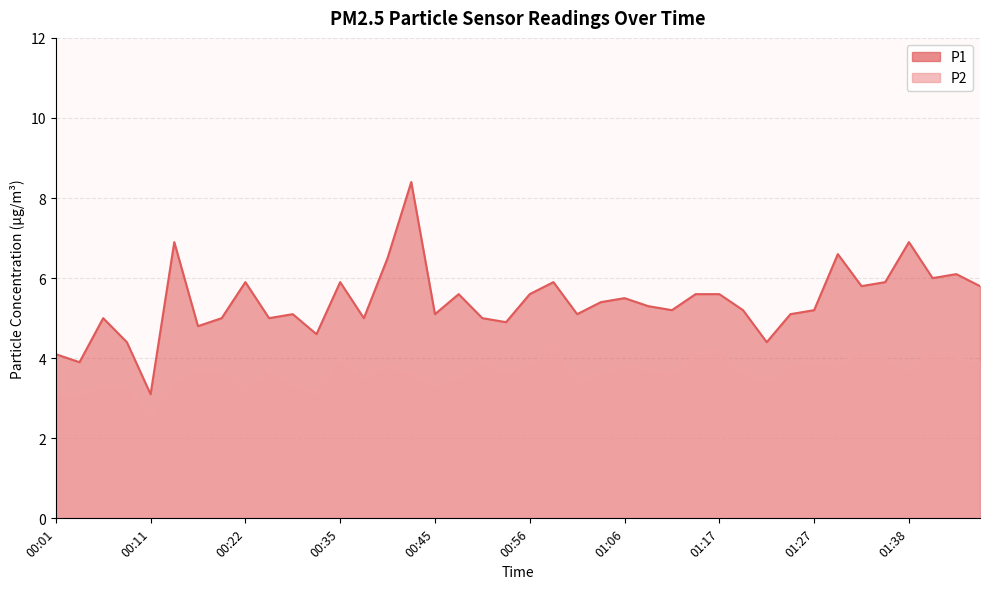

Is the value of P1 at 00:22 greater than the value of P2 at 00:06?

Yes